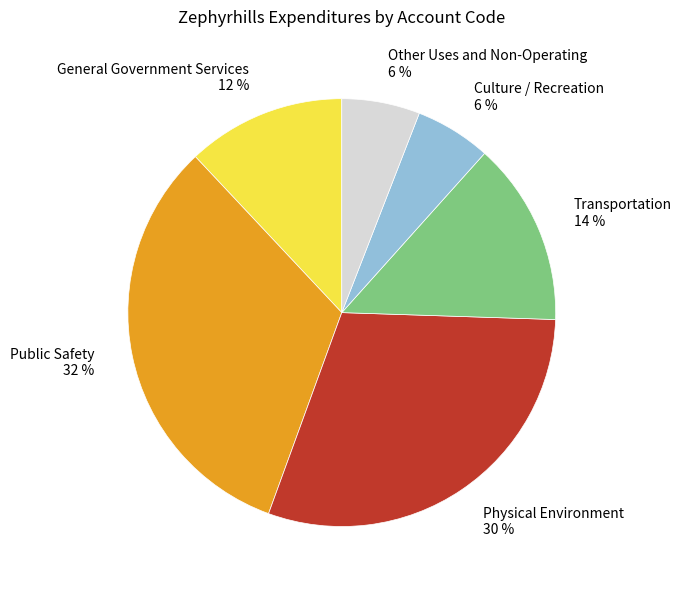

Is the sum of Other Uses and Non-Operating and Physical Environment greater than half?

No